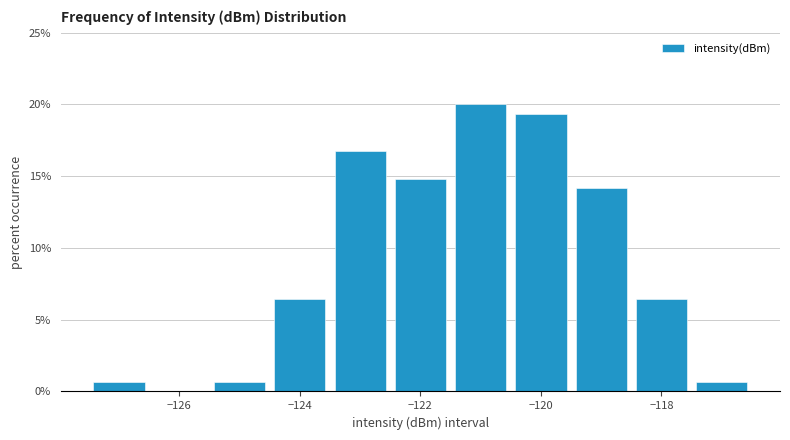

How tall is the bar that spans -122.5 to -121.5 on the x-axis? Neither the bar edges nor the heights are printed on the chart, so give them approximately, as read against the axes.

15.0